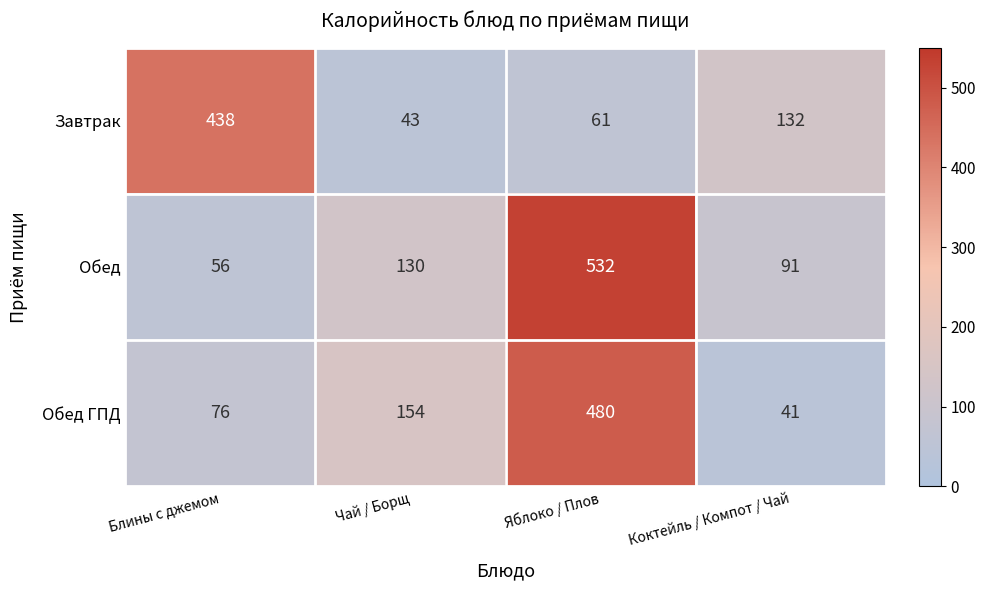

What is the difference between the Завтрак values at Чай / Борщ and Блины с джемом?

395